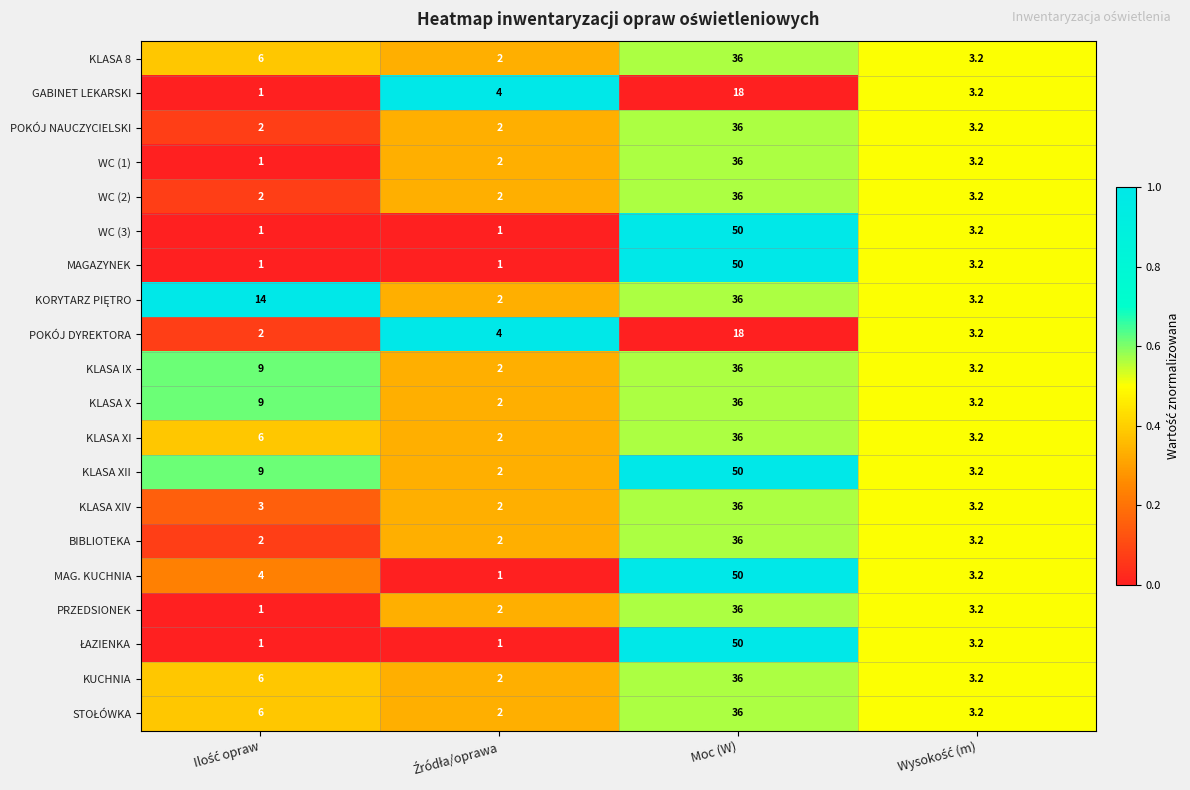

True or false: KLASA X has a value of 36.0 at Moc (W).

True